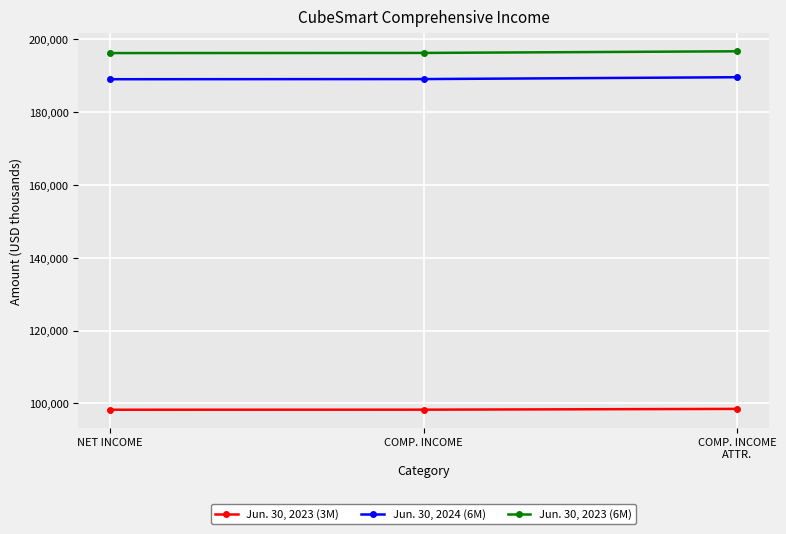

What is the spread (max minus min) of values at COMP. INCOME?

97962